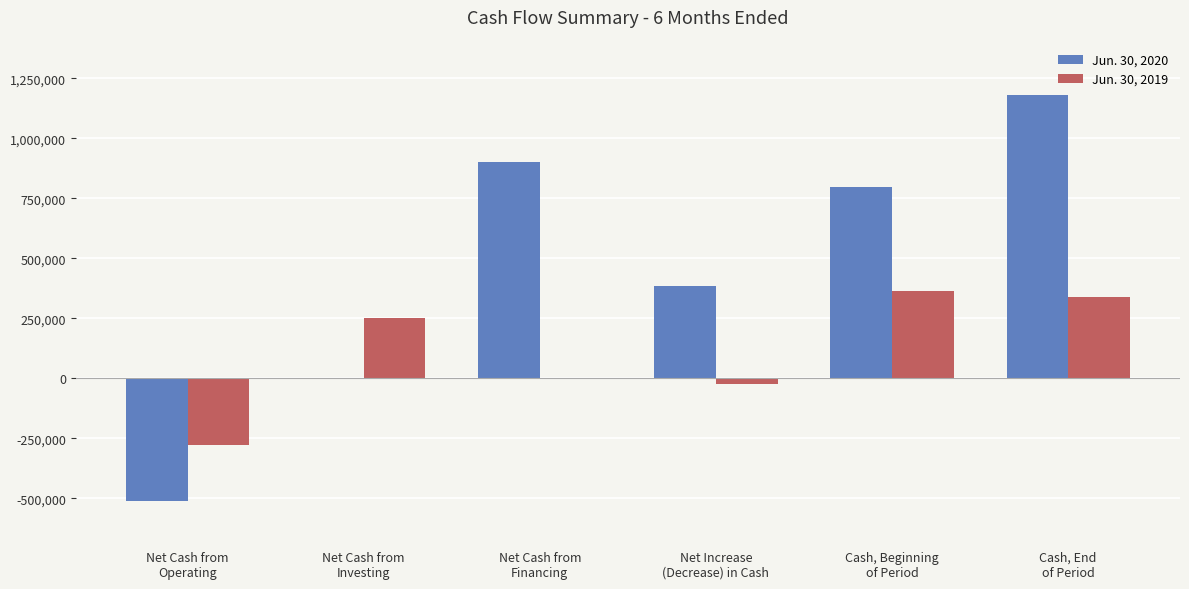

Reading left to right, list all the values displayed in this chart.

Jun. 30, 2020: -510097	0	900000	382673	798623	1181296
Jun. 30, 2019: -276806	250000	0	-22942	362486	339544